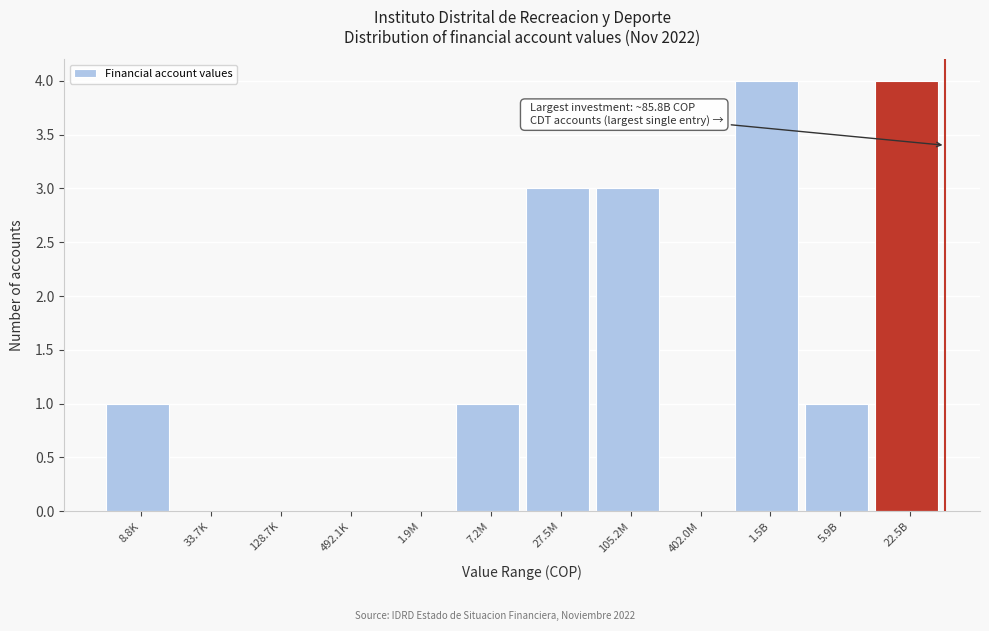

Reading left to right, transcribe all the data shown in this chart.

8.8K=1	33.7K=0	128.7K=0	492.1K=0	1.9M=0	7.2M=1	27.5M=3	105.2M=3	402.0M=0	1.5B=4	5.9B=1	22.5B=4